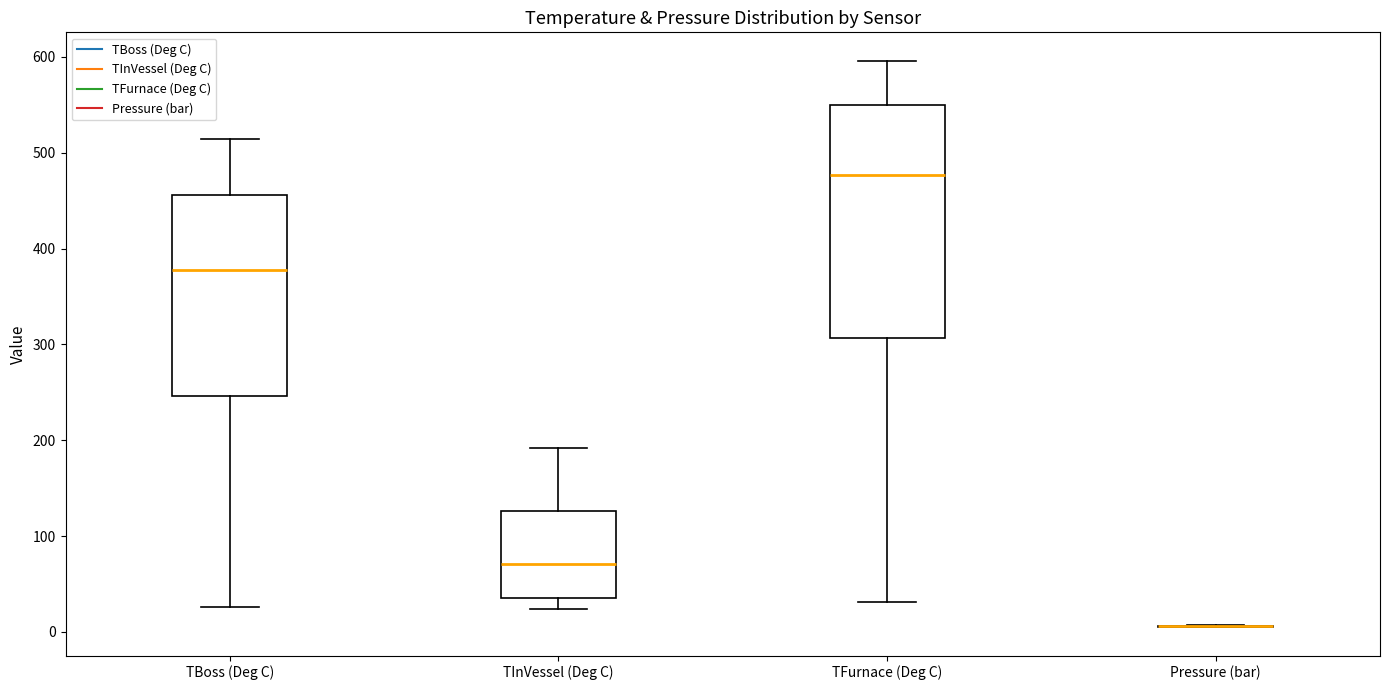

Reading left to right, transcribe this box plot: for each box, give where its median line is, the range the box spans, and where its two whiskers end, as read against the y-axis. The values are not printed on the chart, so give them approximately, as read against the axis.

TBoss (Deg C): median 380, box 250 to 460, whiskers 30 to 510
TInVessel (Deg C): median 70, box 40 to 130, whiskers 20 to 190
TFurnace (Deg C): median 480, box 310 to 550, whiskers 30 to 600
Pressure (bar): box collapsed to a line at 10, whiskers 0 to 10